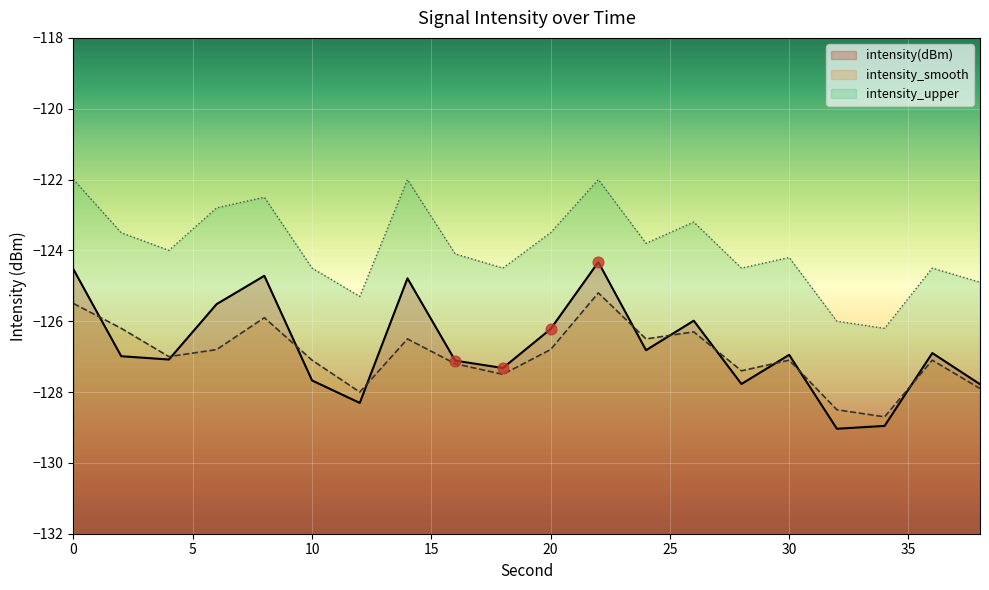

Is the value of intensity_smooth at 18 greater than the value of intensity(dBm) at 18?

No